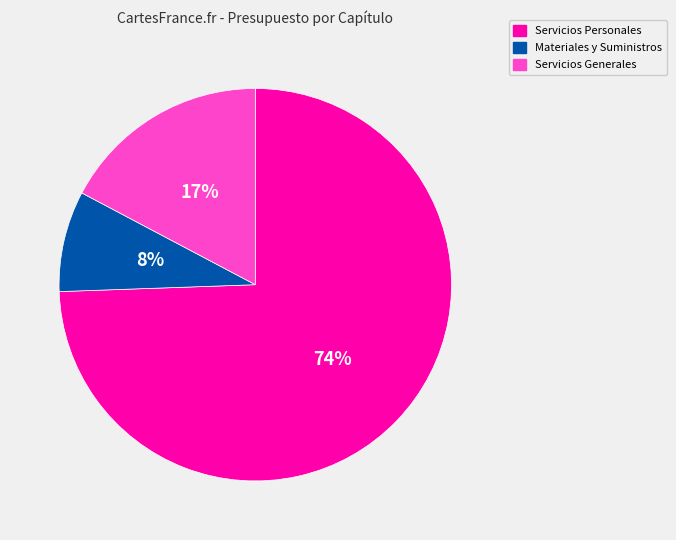

Count the number of slices in the pie.

3